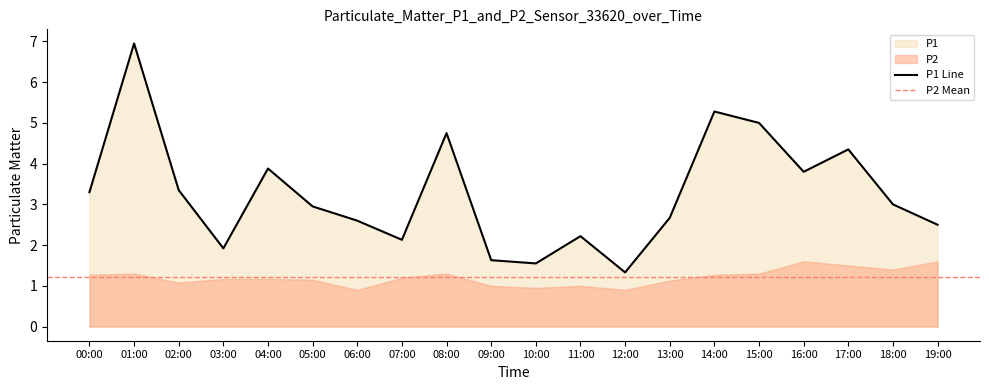

Reading left to right, extract all data points from this chart.

00:00=3.3	01:00=7.0	02:00=3.4	03:00=1.9	04:00=3.9	05:00=3.0	06:00=2.6	07:00=2.1	08:00=4.8	09:00=1.6	10:00=1.6	11:00=2.2	12:00=1.3	13:00=2.7	14:00=5.3	15:00=5.0	16:00=3.8	17:00=4.3	18:00=3.0	19:00=2.5